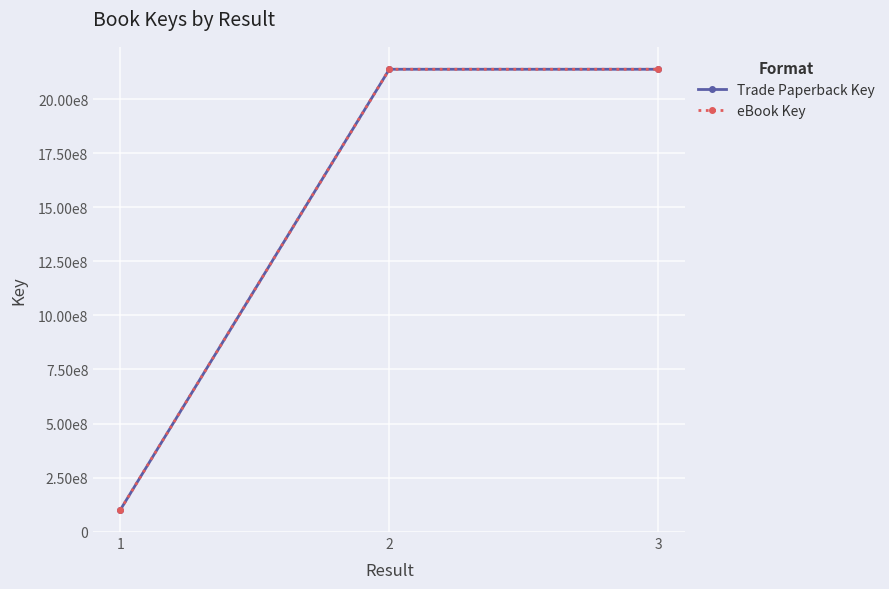

Is this an area chart (filled region under the line)?

No